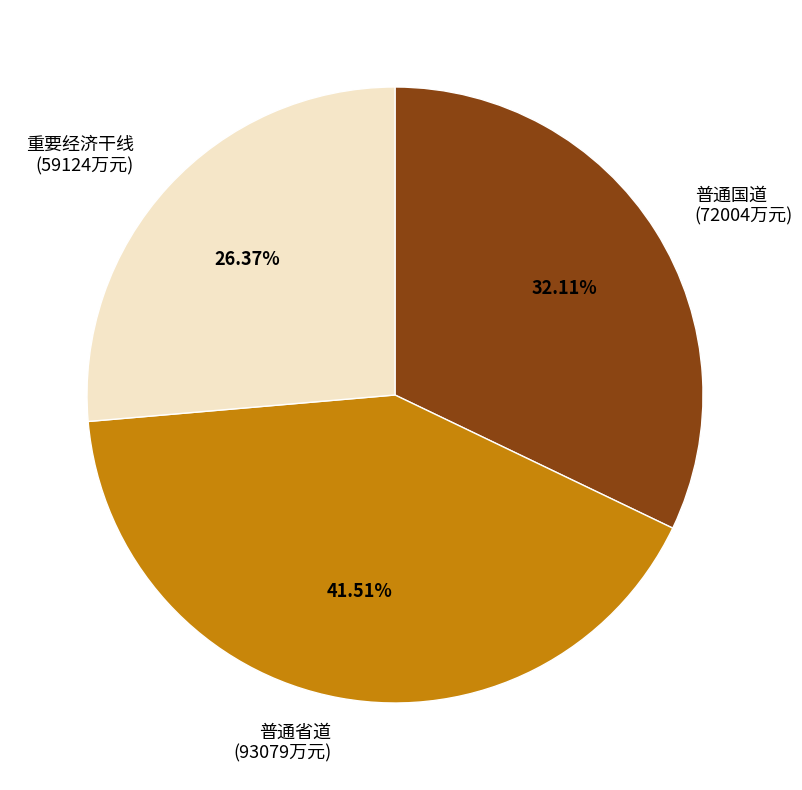

Which category has the smallest portion of the pie?

重要经济干线